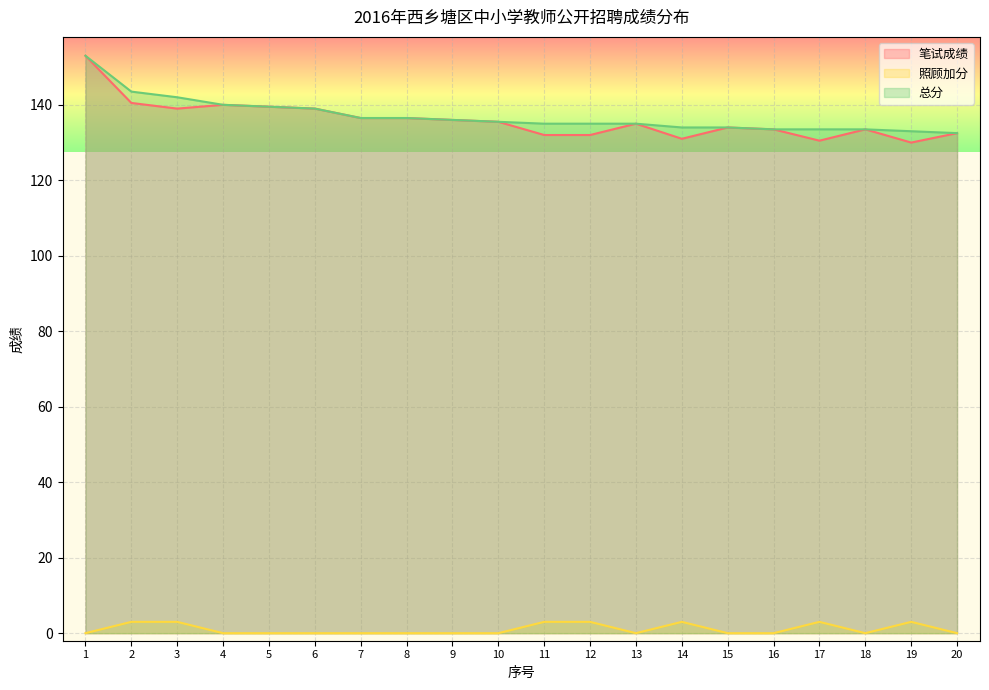

The 照顾加分 series shows 3.0 at 14. True or false?

True